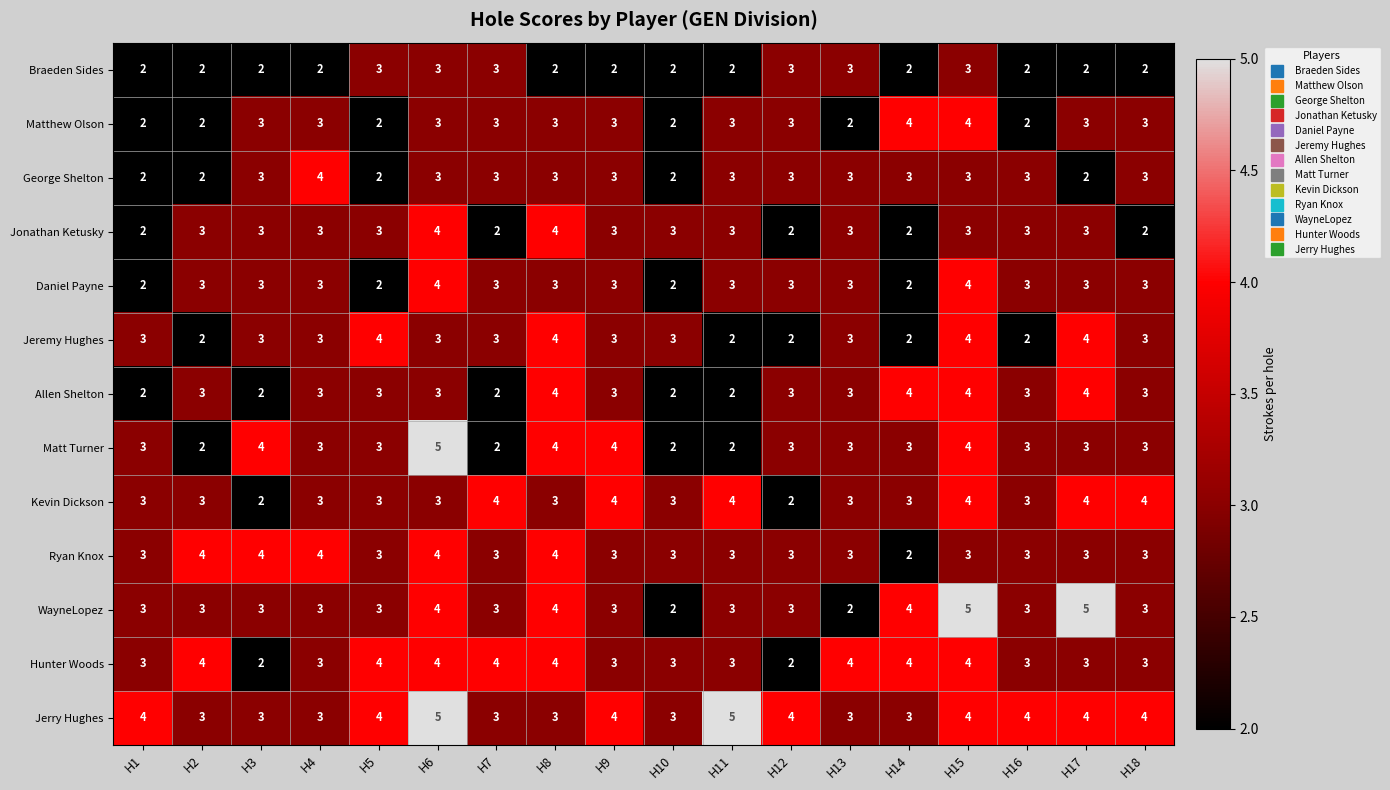

Which category has the highest value in the Matt Turner series?

H6